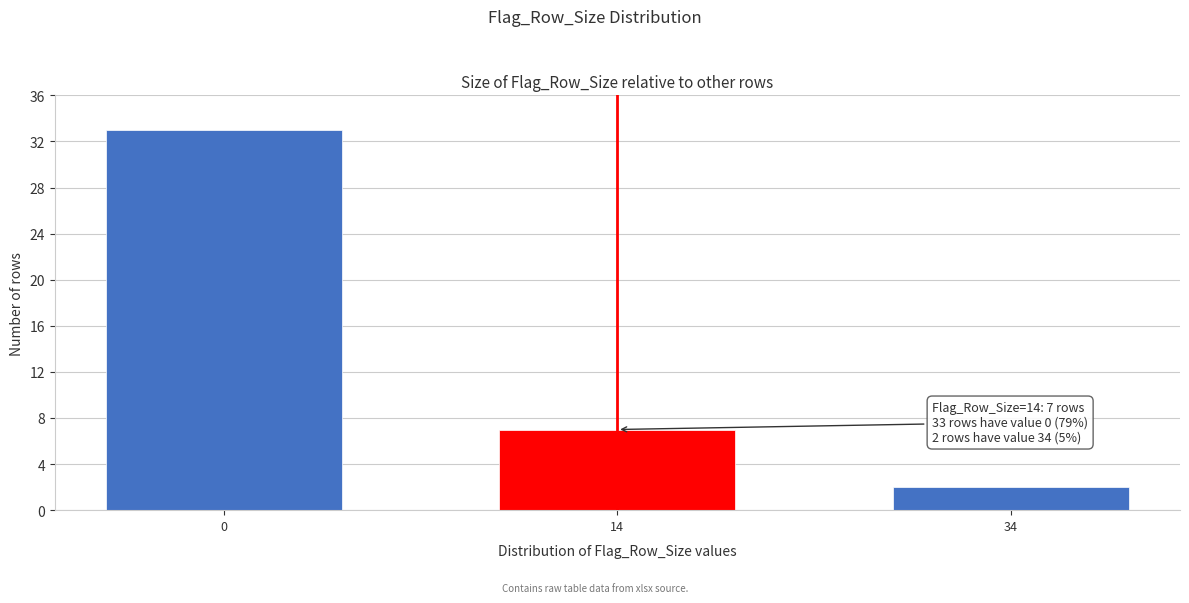

Reading right to left, list all the values displayed in this chart.

34=2	14=7	0=33